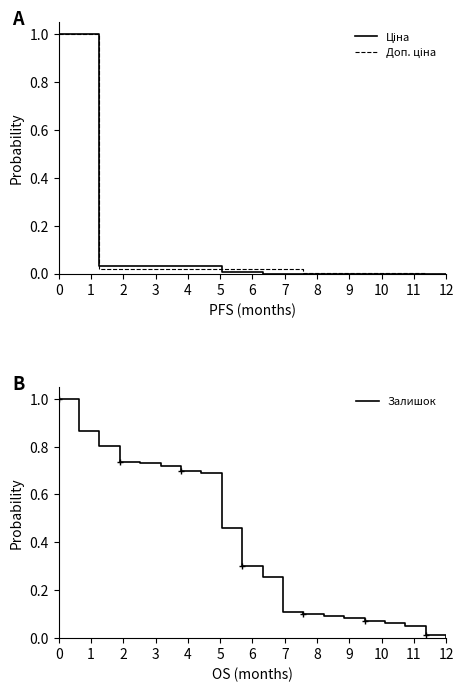

True or false: Залишок has more than 2 interior local peaks.

False